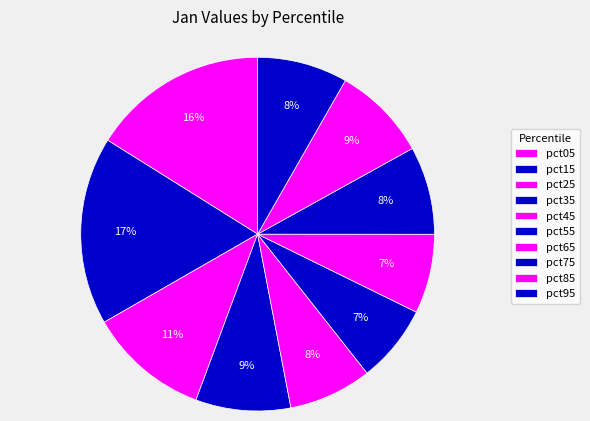

Rank the categories by value from lowest to highest.

pct55, pct65, pct45, pct75, pct95, pct35, pct85, pct25, pct05, pct15